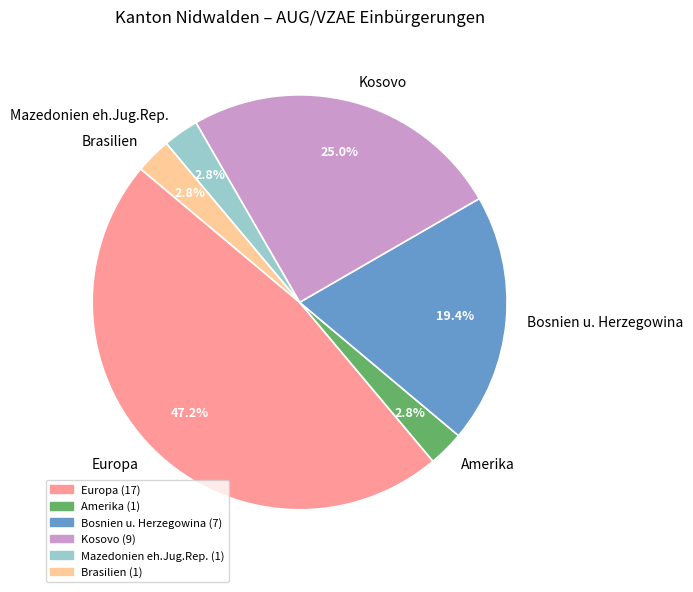

Does Bosnien u. Herzegowina represent more than half of the total?

No